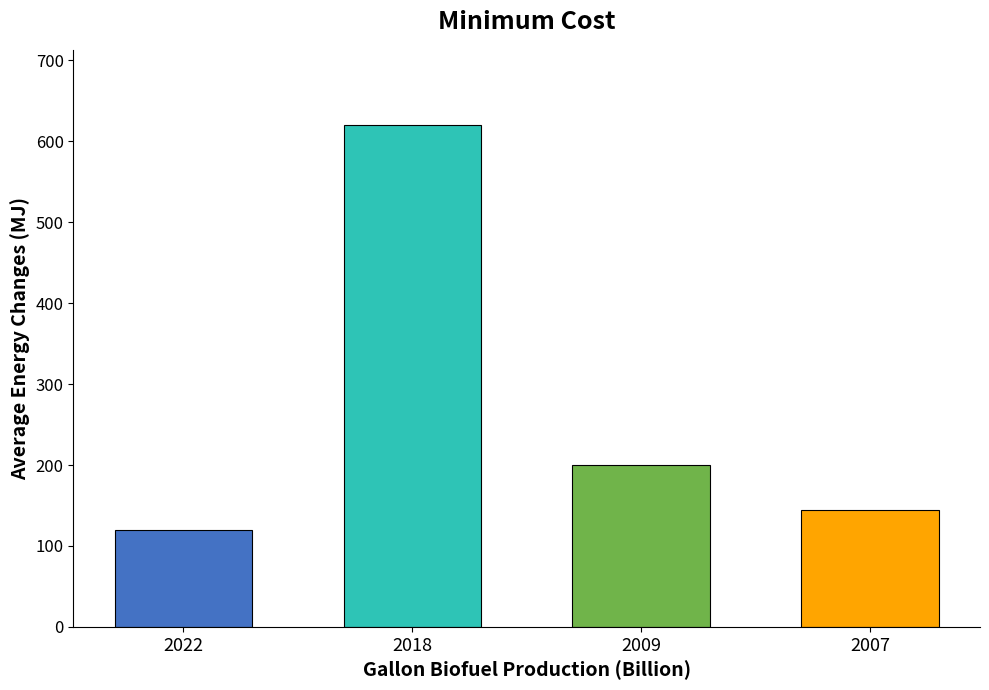

What is the smallest value displayed?

120